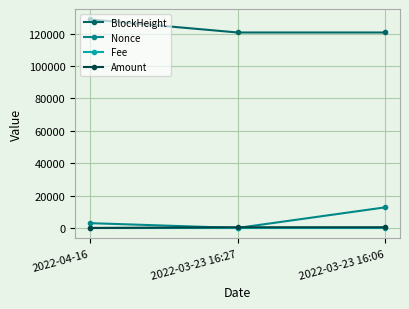

What is the difference between the highest and lowest values at 2022-03-23 16:27?

120663.0